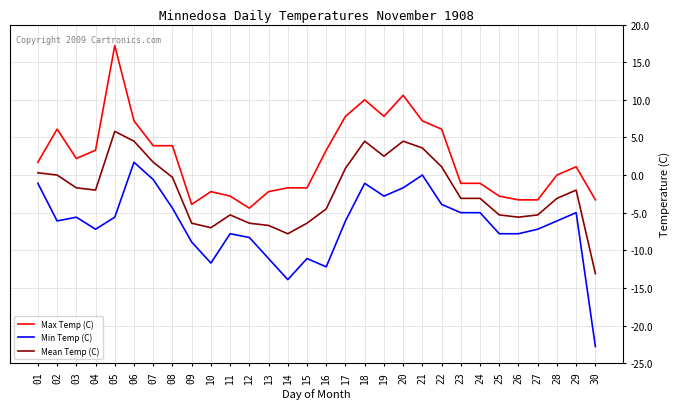

What is the minimum value shown in the chart?

-22.8